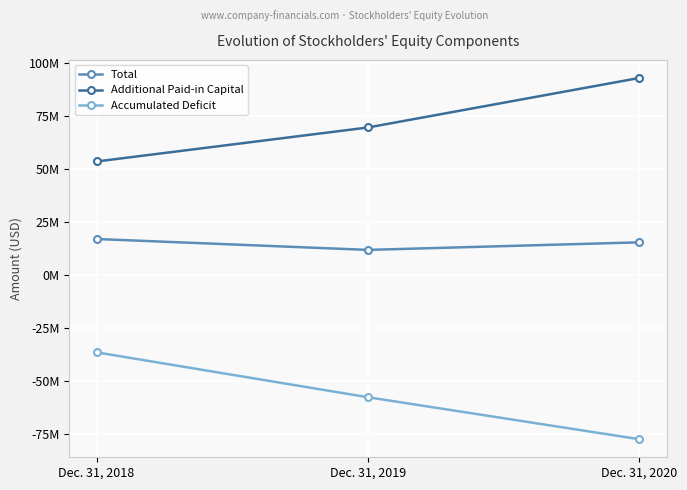

Which category has the highest value across all series?

Dec. 31, 2020